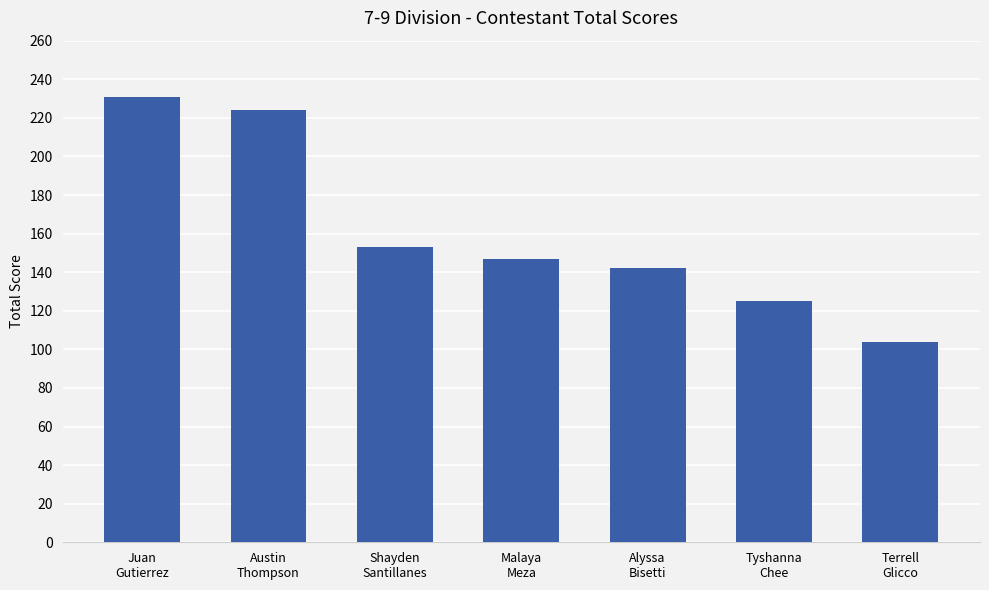

Is it true that the value at Shayden
Santillanes is 153?

True